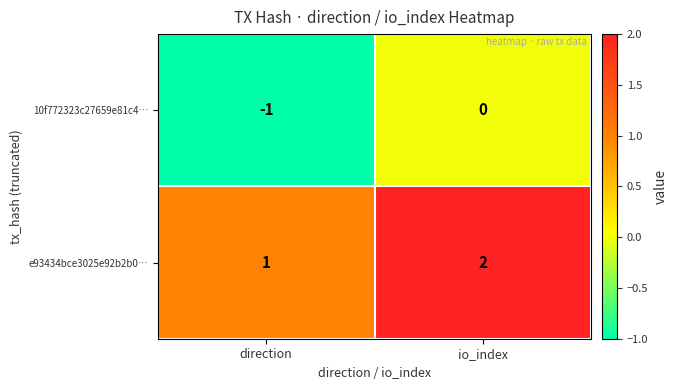

Reading right to left, what are all the values shown in this chart?

10f772323c27659e81c4…: io_index=0	direction=-1
e93434bce3025e92b2b0…: io_index=2	direction=1